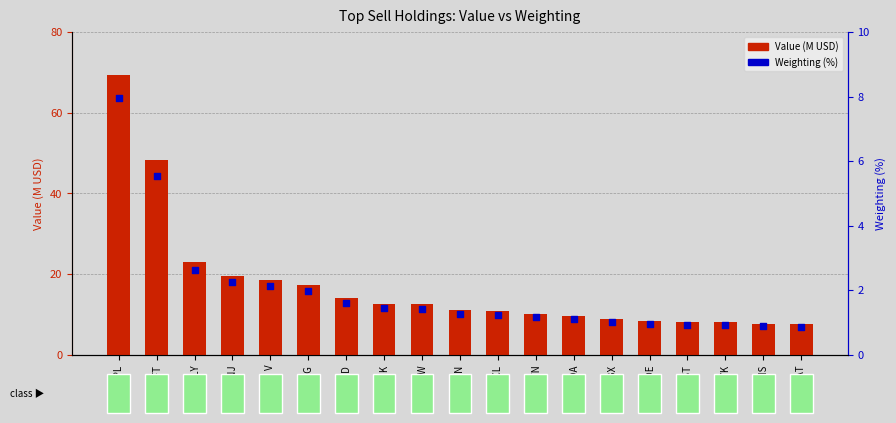

What are all the series names shown in the legend?

Value (M USD), Weighting (%)